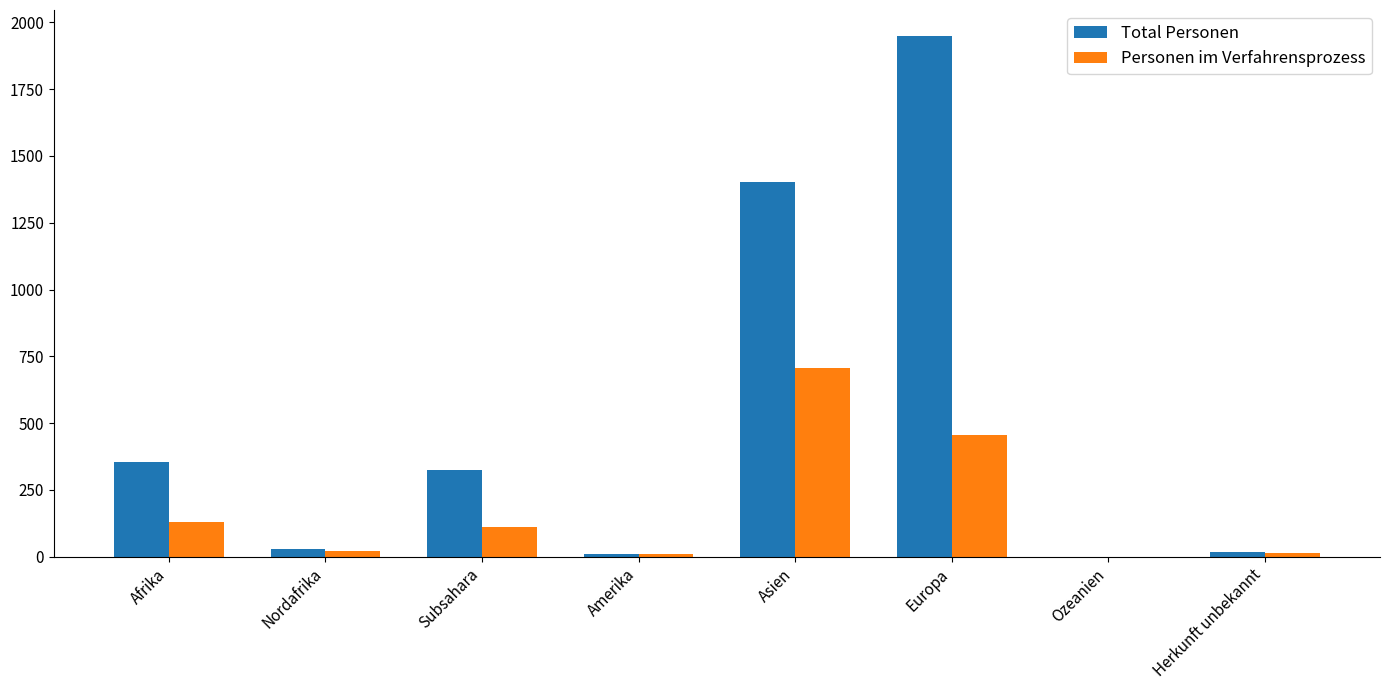

What is the sum of all Personen im Verfahrensprozess values?

1448